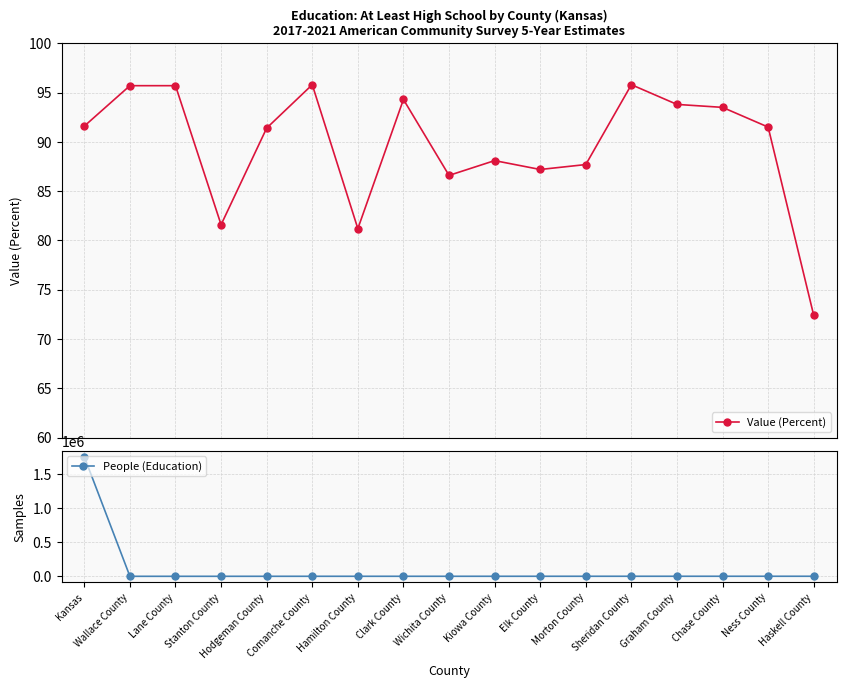

Is it true that Value (Percent) equals 91.5 at Ness County?

True